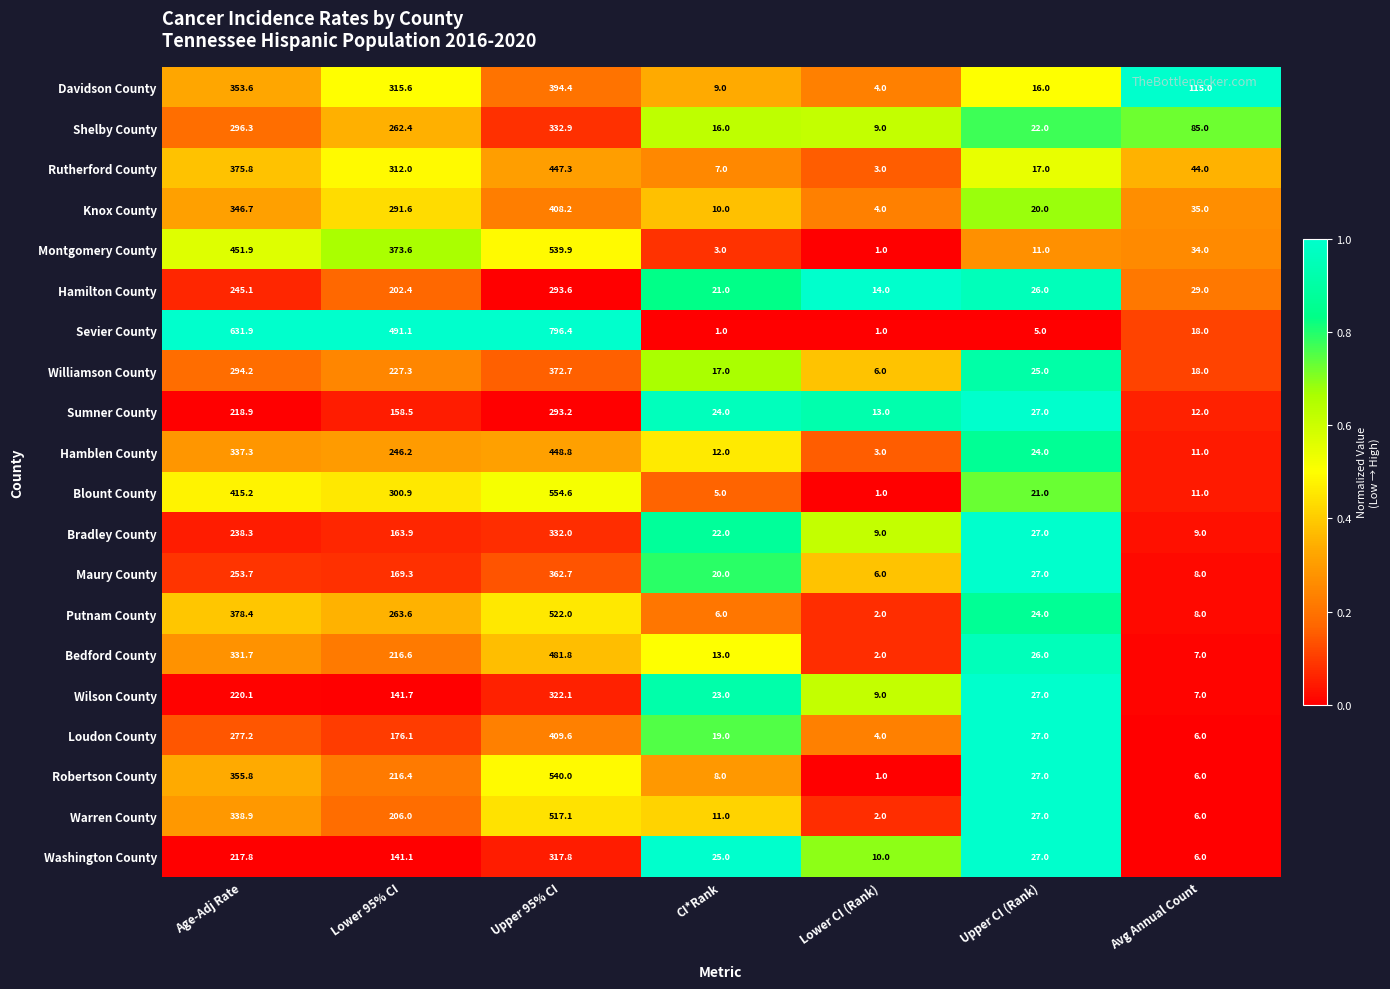

Is it true that Bedford County equals 481.8 at Upper 95% CI?

True